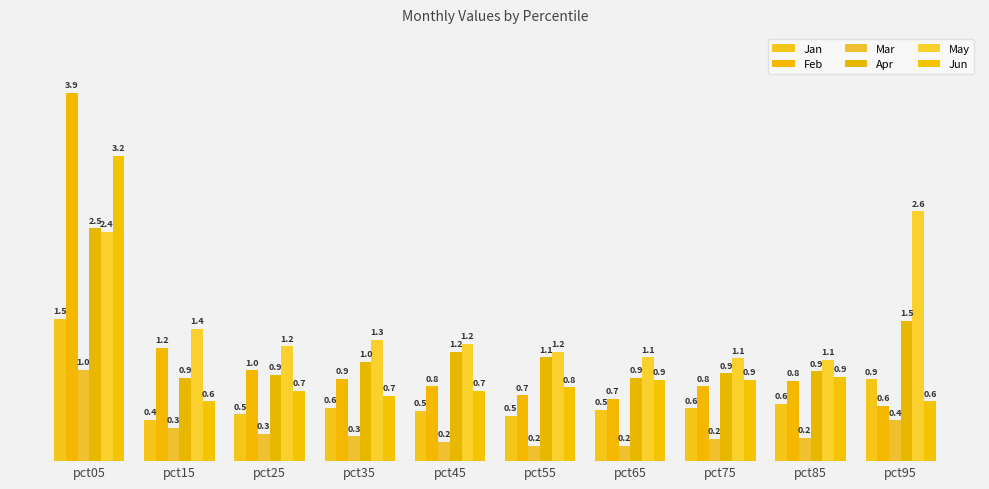

Is the value of May at pct65 greater than the value of Jan at pct45?

Yes